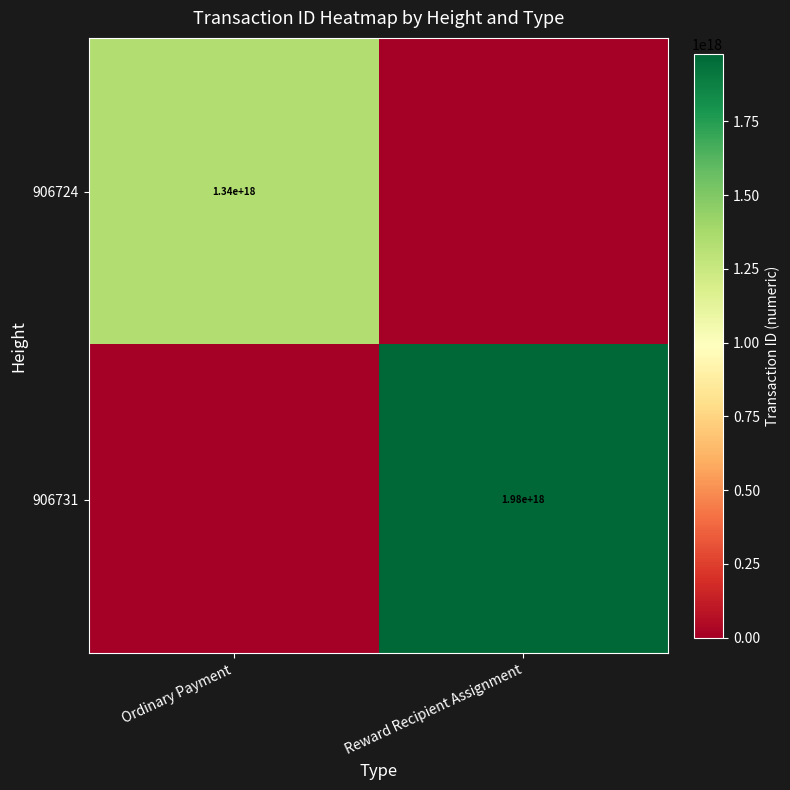

At how many categories does at least one series exceed 694476924712448768?

2